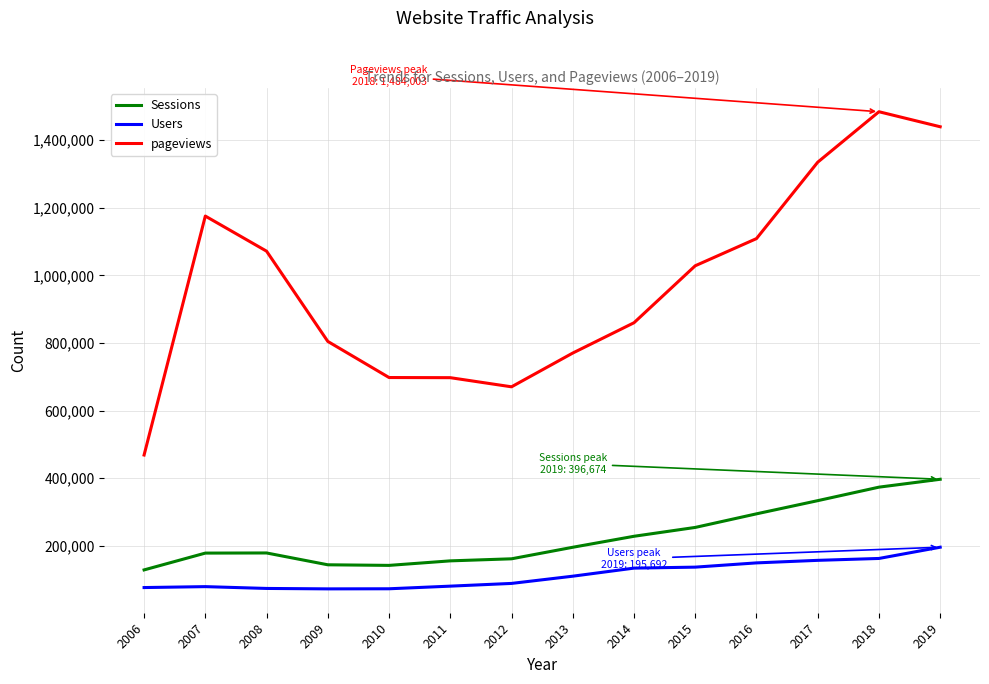

The value of Users at 2015 is 236907. True or false?

False